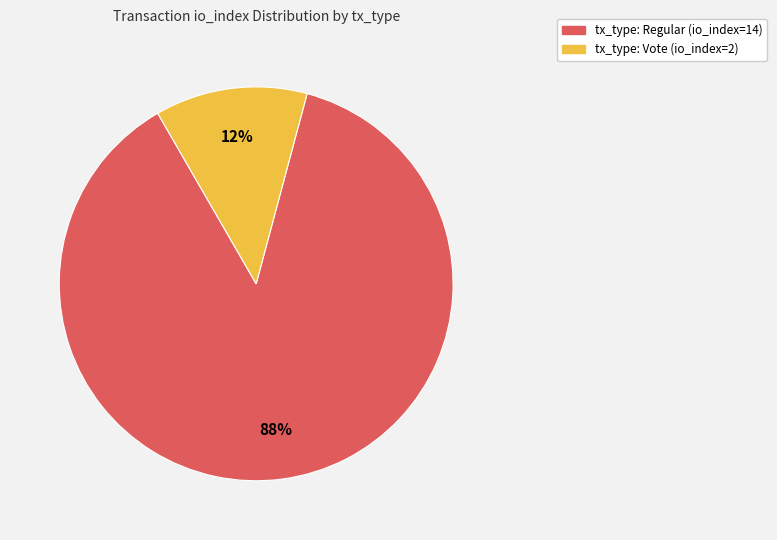

How many slices are in this pie chart?

2